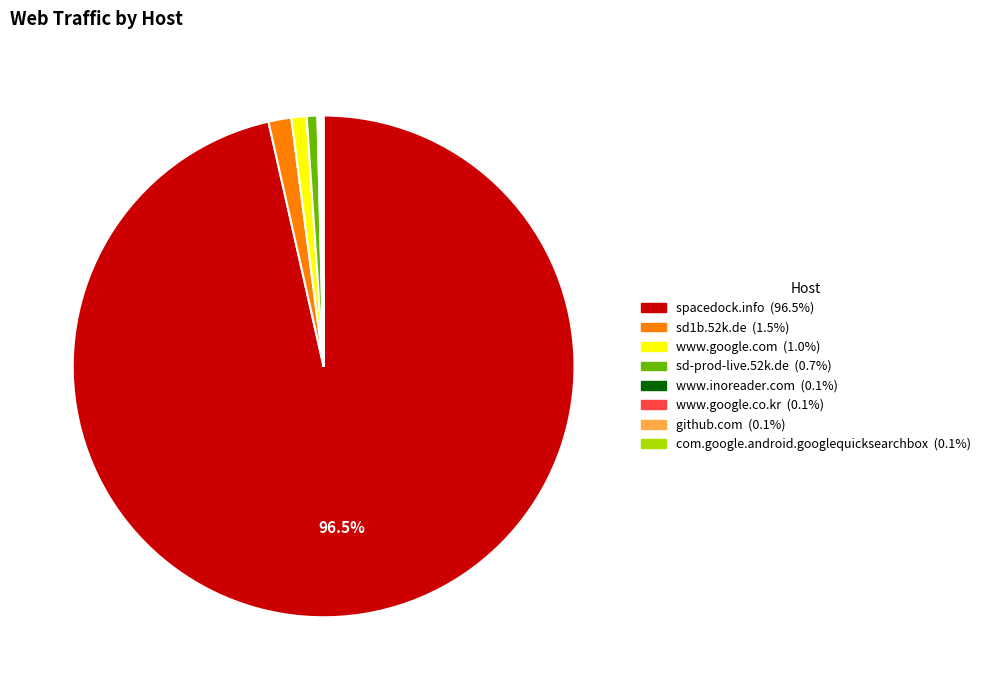

Does any single category account for the majority?

Yes